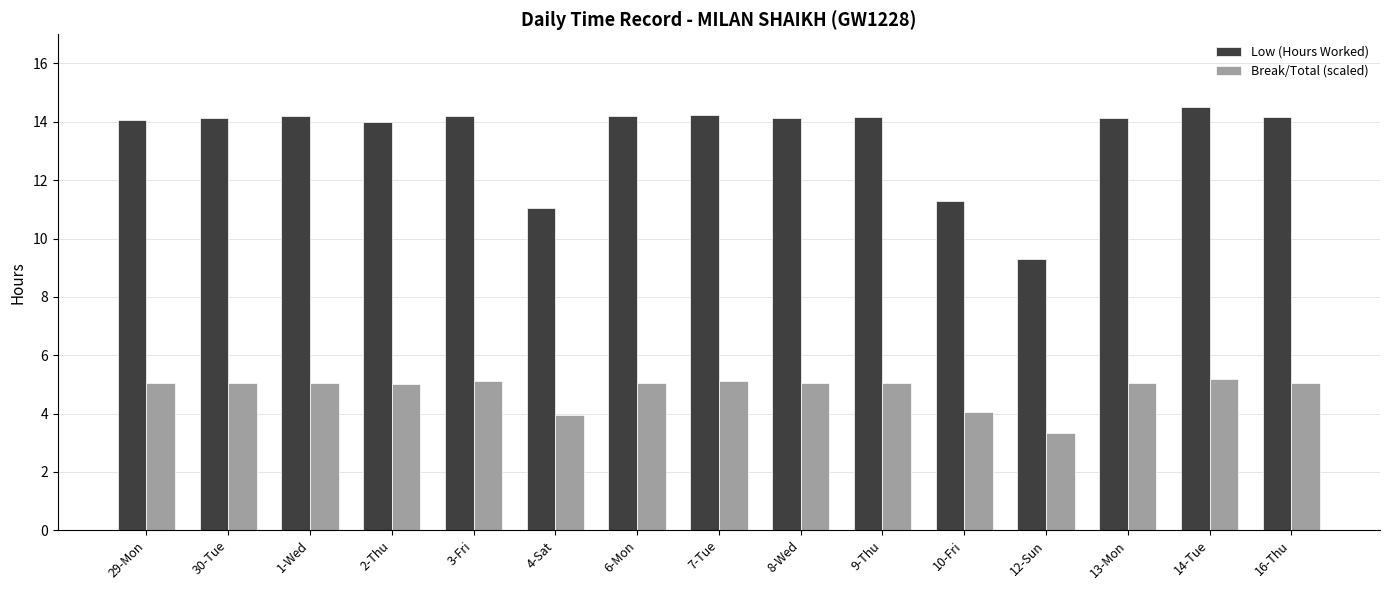

What is the sum of the Break/Total (scaled) values at 6-Mon and 12-Sun?

8.4